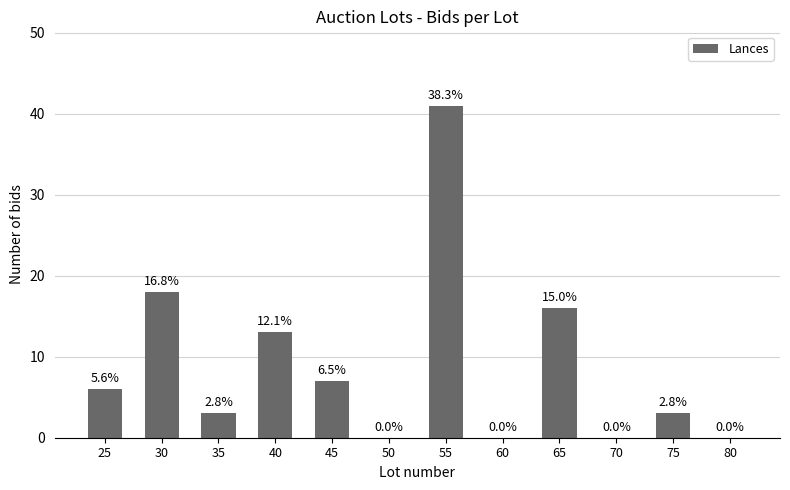

What is the average value?

9